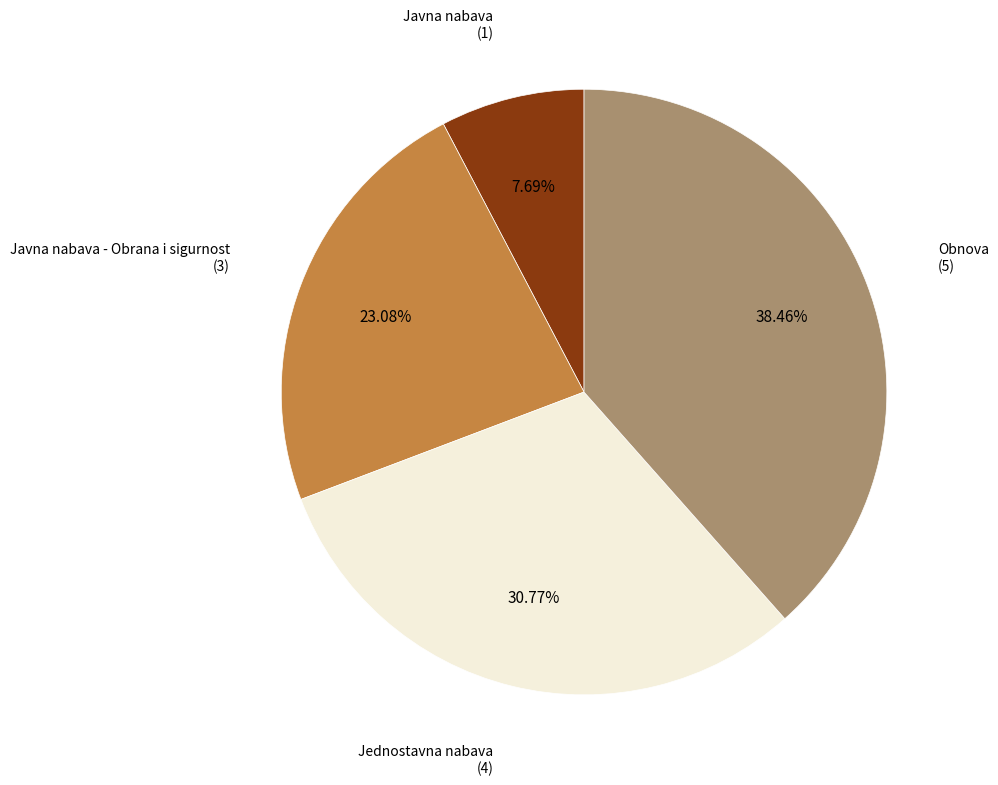

Is there any slice that represents more than half of the pie?

No